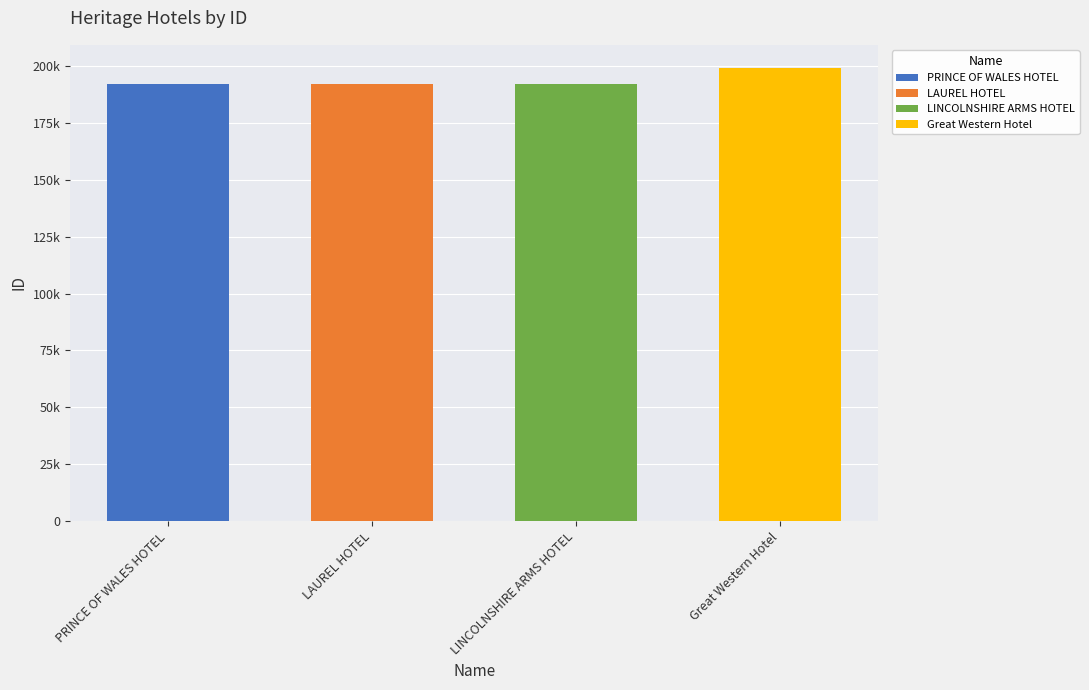

Reading left to right, extract all data points from this chart.

192102	192324	192325	199436